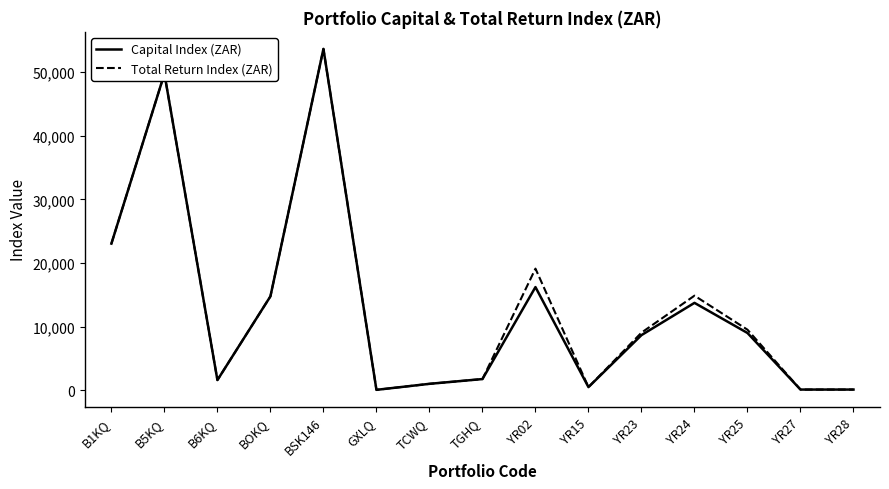

What is the average value of the Total Return Index (ZAR) series?

13251.7